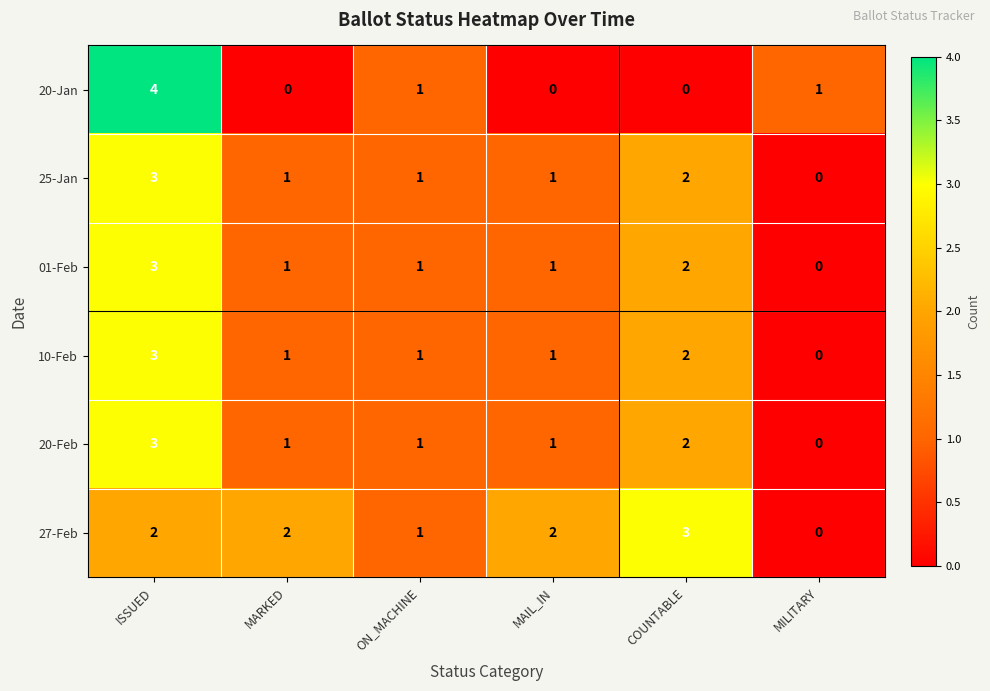

What is the maximum value for 27-Feb?

3